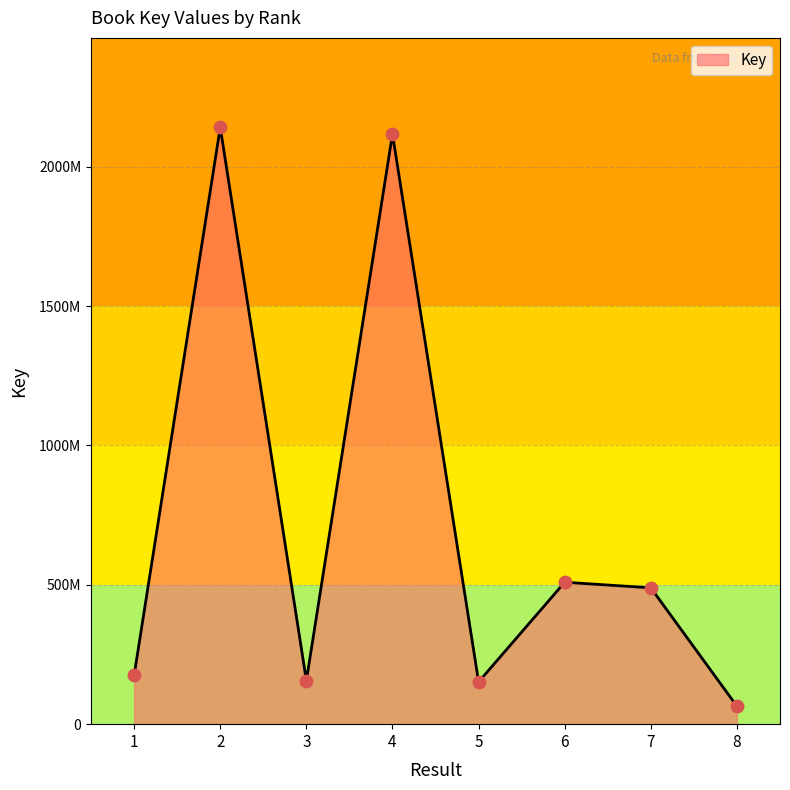

Does the chart have visible grid lines?

Yes